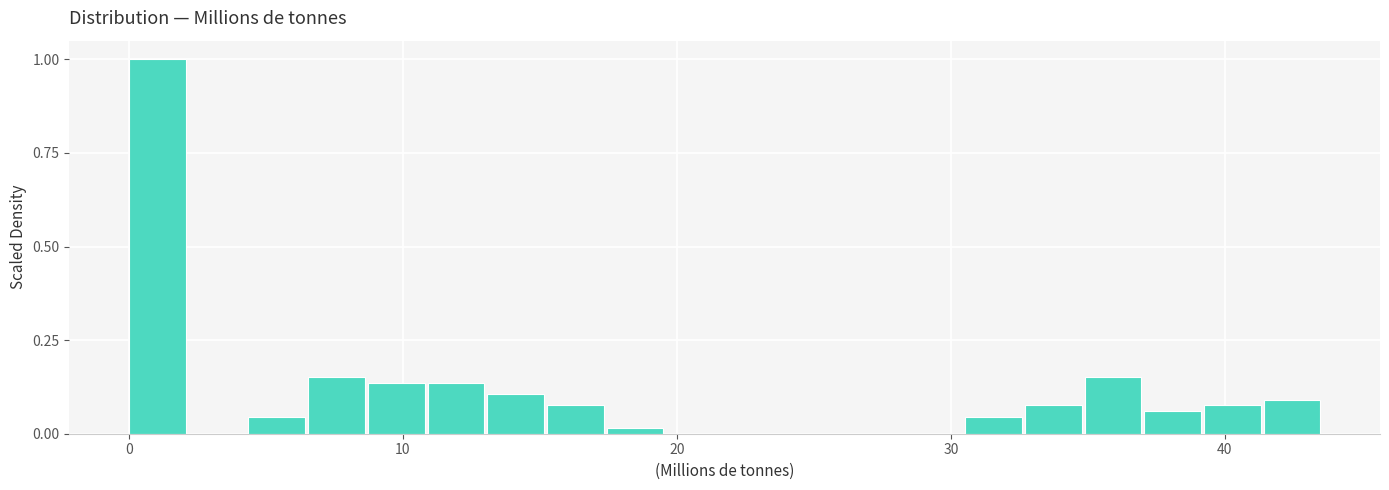

Read against the x-axis, roughly where is the centre of the tallest bar?

1